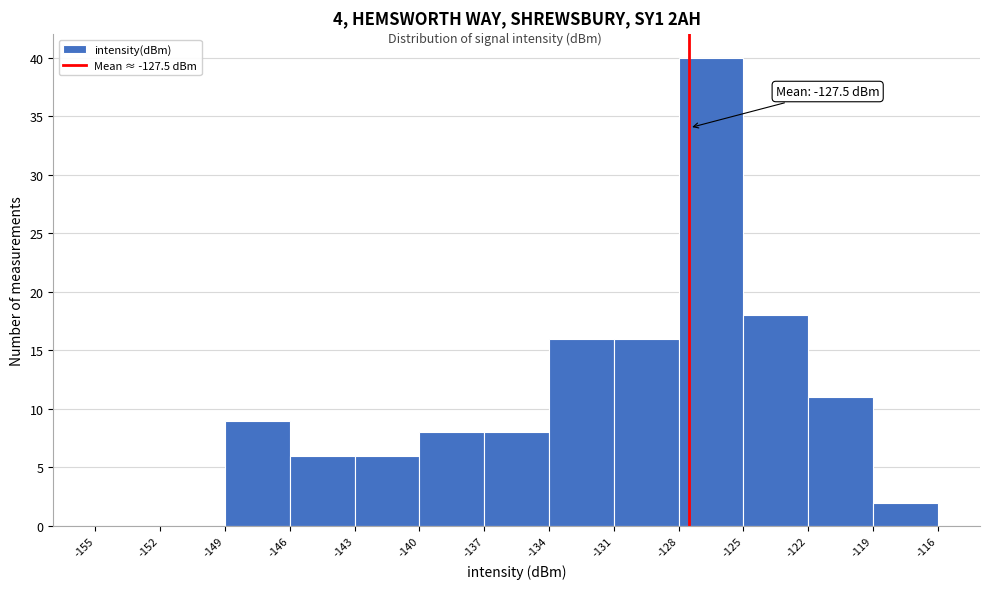

Over which range of the x-axis is the bar tallest?

-128 to -125